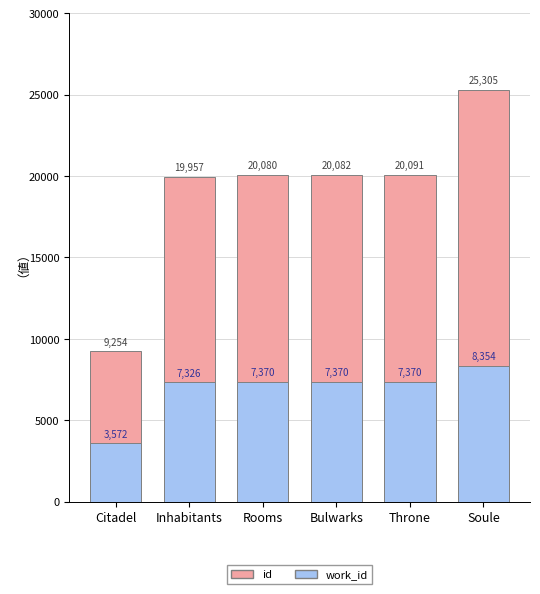

Which category has the lowest value in the id series?

Citadel